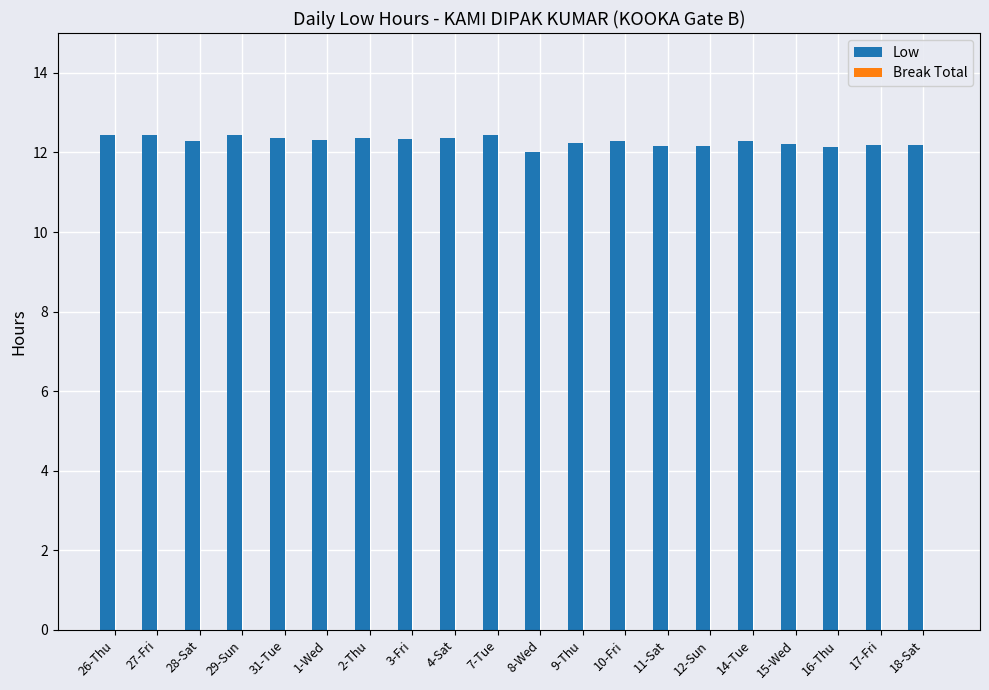

What is the sum of all values?

245.6